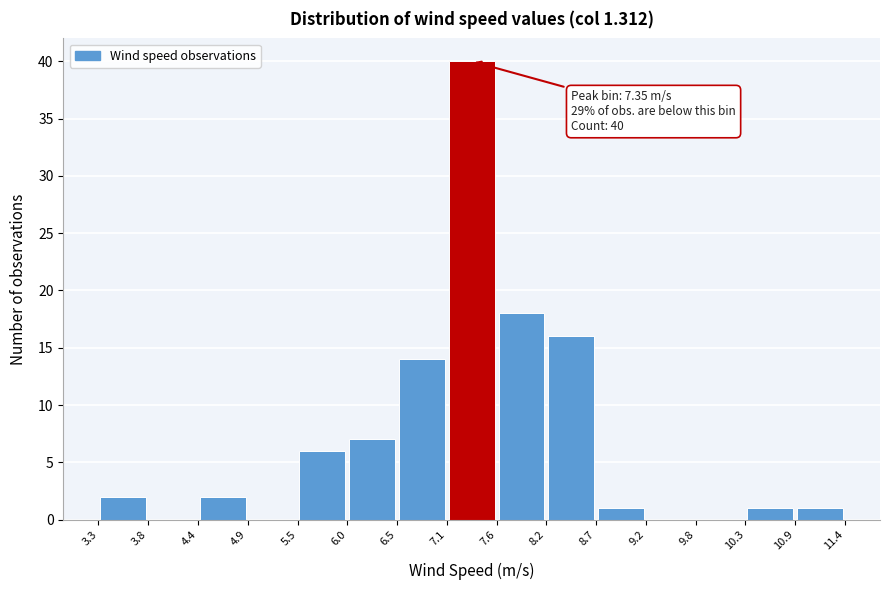

Over which range of the x-axis is the bar tallest?

7.1 to 7.6